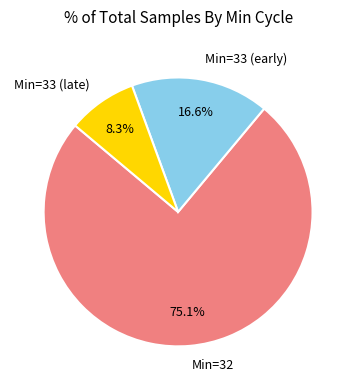

What percentage is NOT represented by Min=32?

24.9%